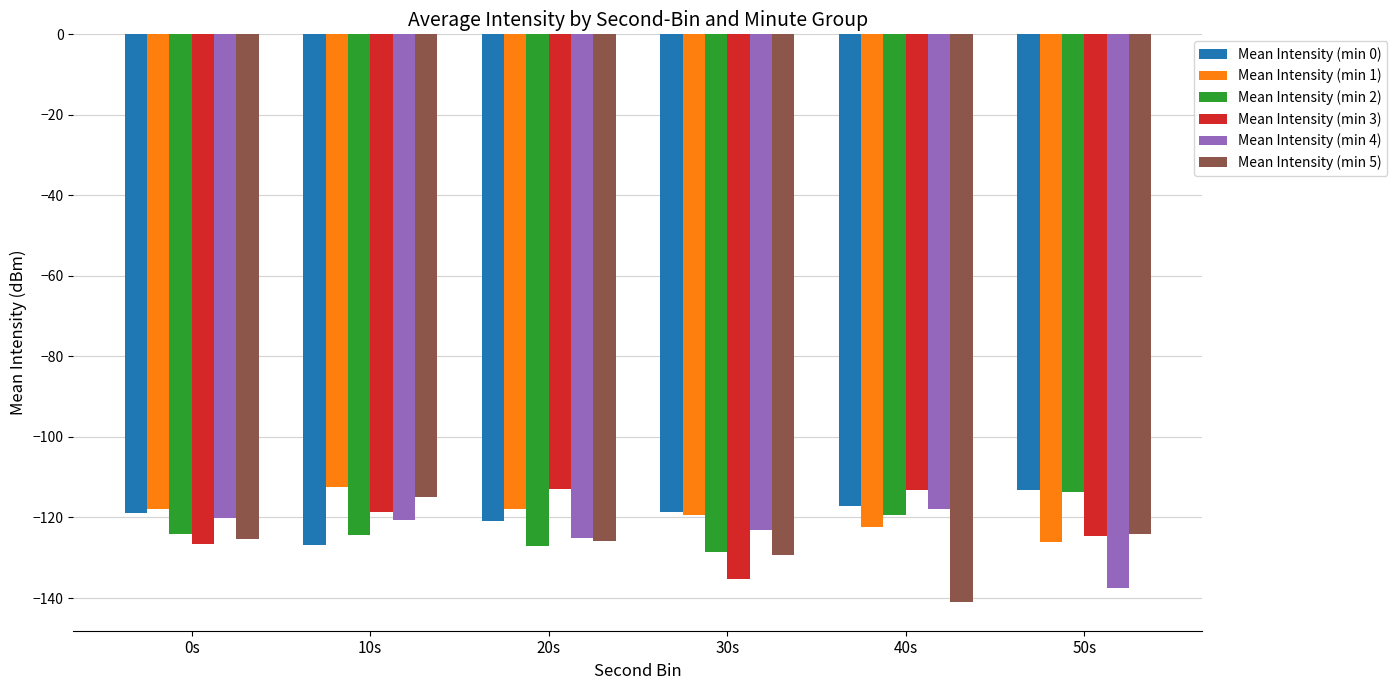

Is it true that Mean Intensity (min 1) equals -112.5 at 10s?

True